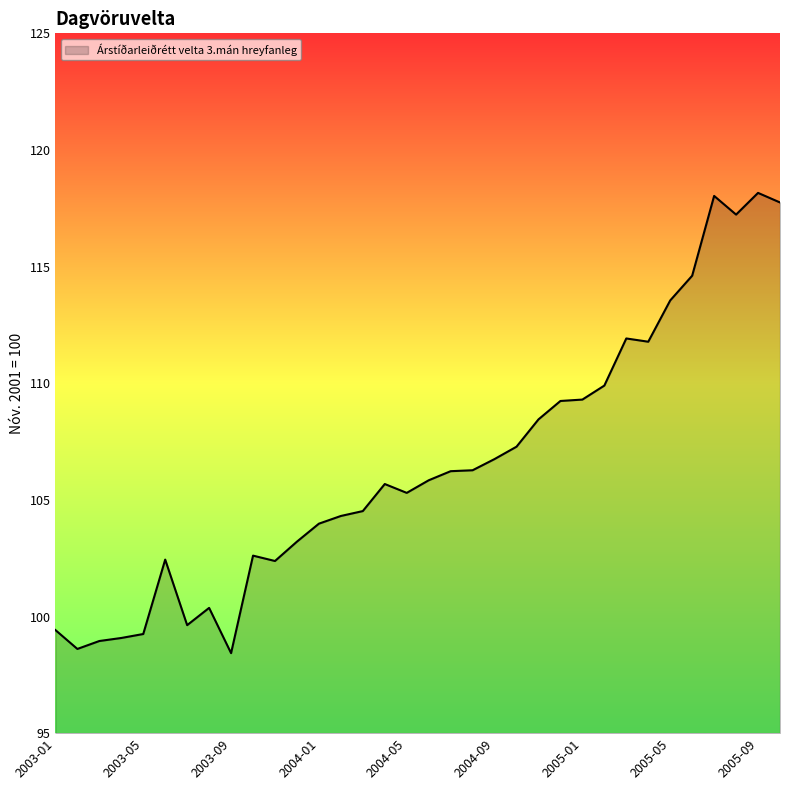

What is the minimum value shown in the chart?

98.4